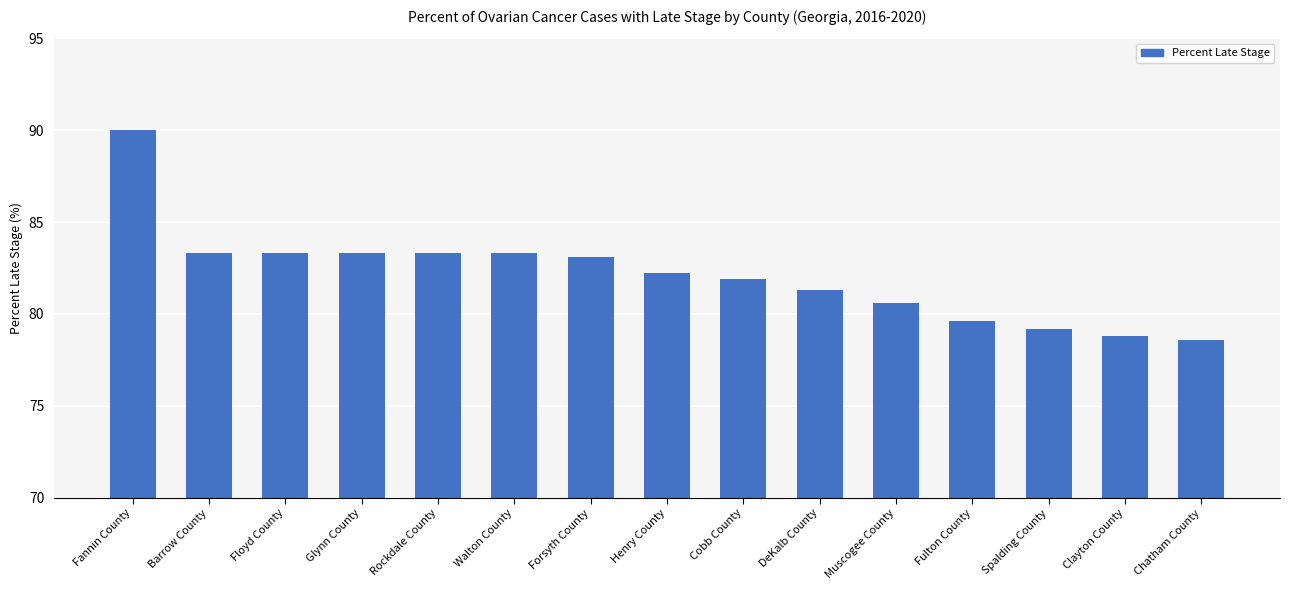

Reading left to right, transcribe all the data shown in this chart.

90.0	83.3	83.3	83.3	83.3	83.3	83.1	82.2	81.9	81.3	80.6	79.6	79.2	78.8	78.6